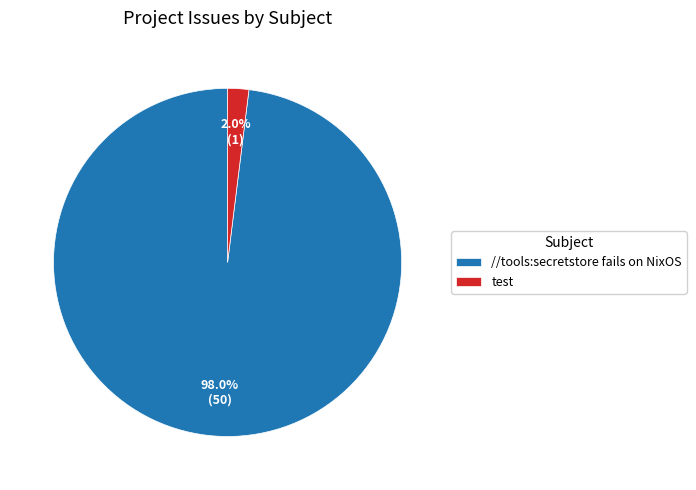

The //tools:secretstore fails on NixOS slice represents 86% of the pie. True or false?

False